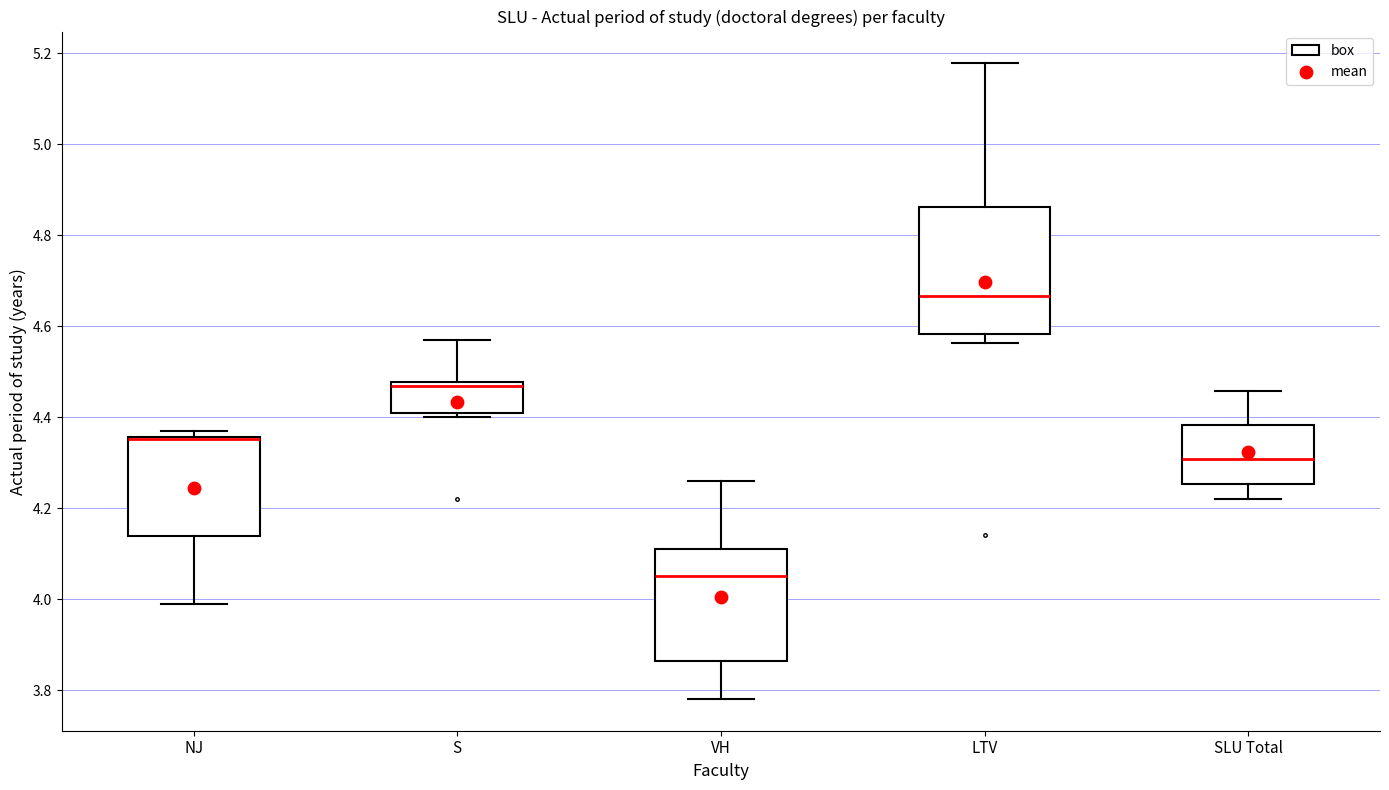

Where is the upper edge of the box for S on the y-axis? The values are not printed on the chart, so give them approximately, as read against the axis.

4.48